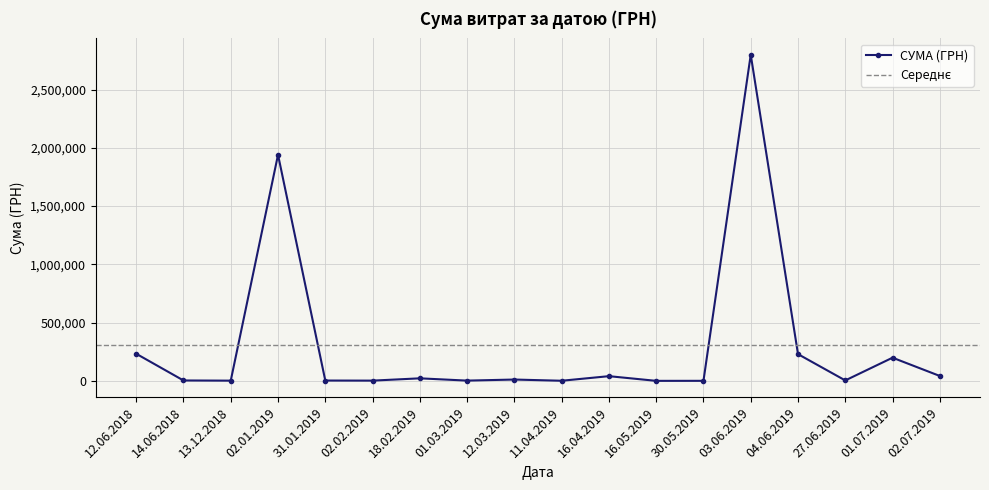

At which category does СУМА (ГРН) reach its first local peak?

02.01.2019